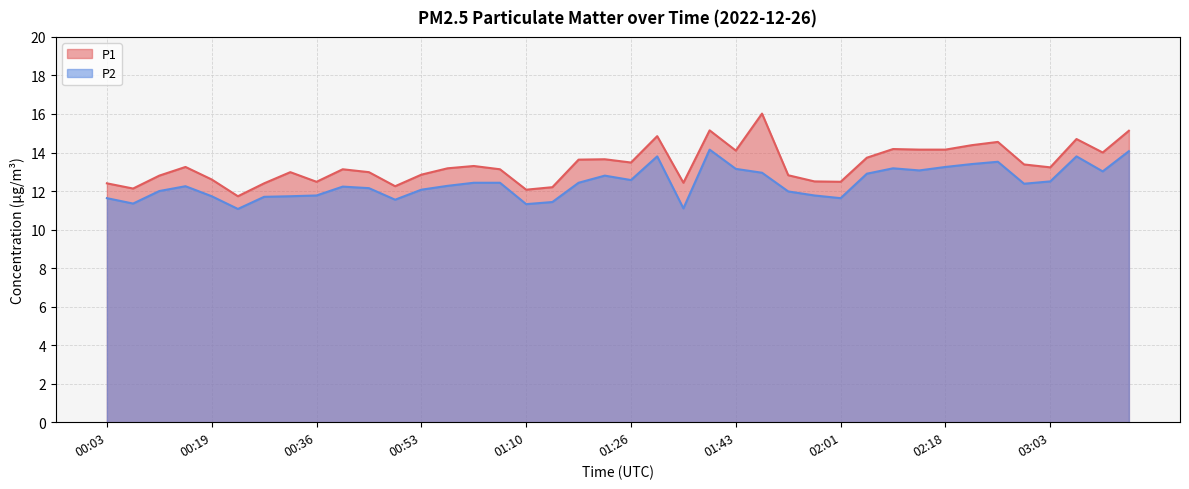

Does the chart display data point markers on the line(s)?

No